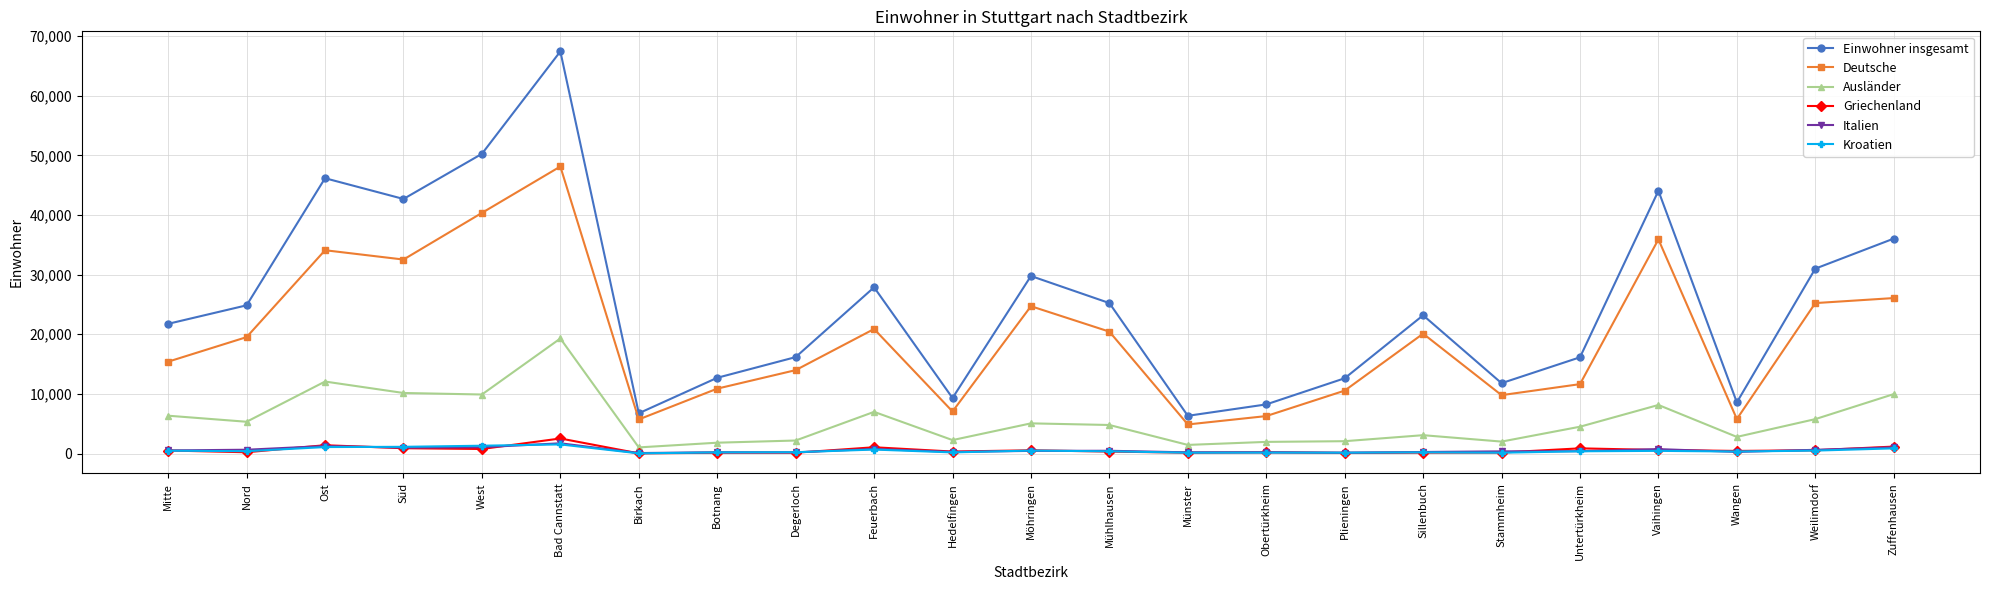

Is it true that Ausländer equals 2007 at Stammheim?

True